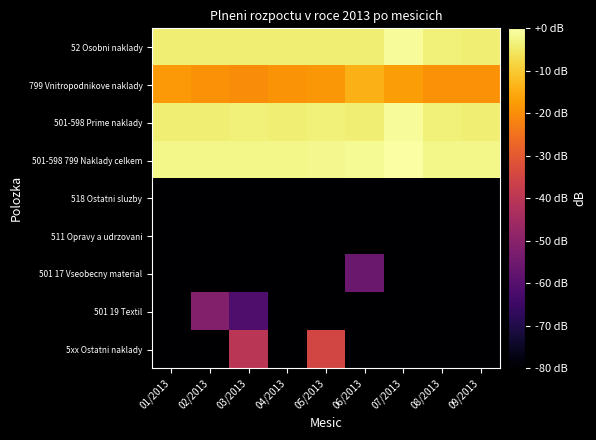

Between 08/2013 and 07/2013, which is larger?

07/2013